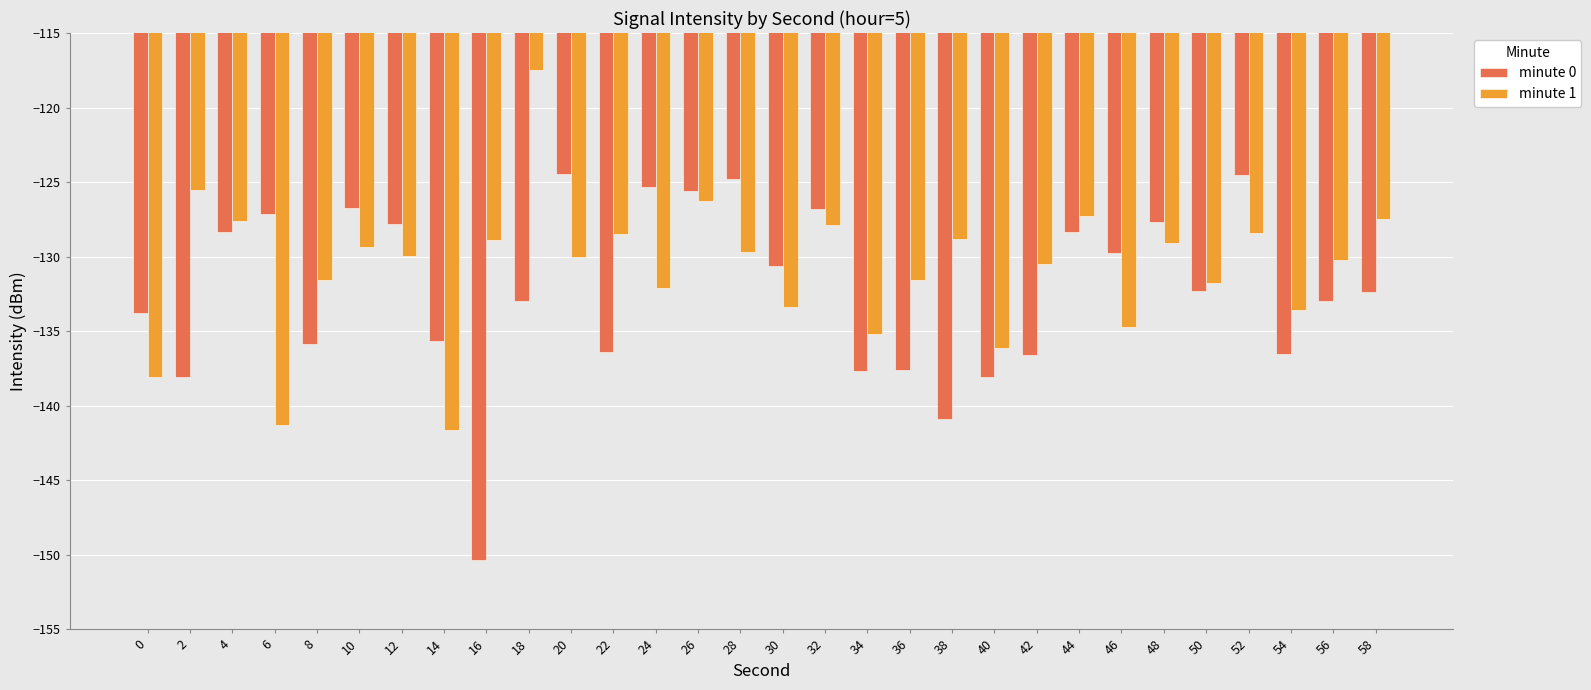

What is the sum of all minute 1 values?

-3924.1